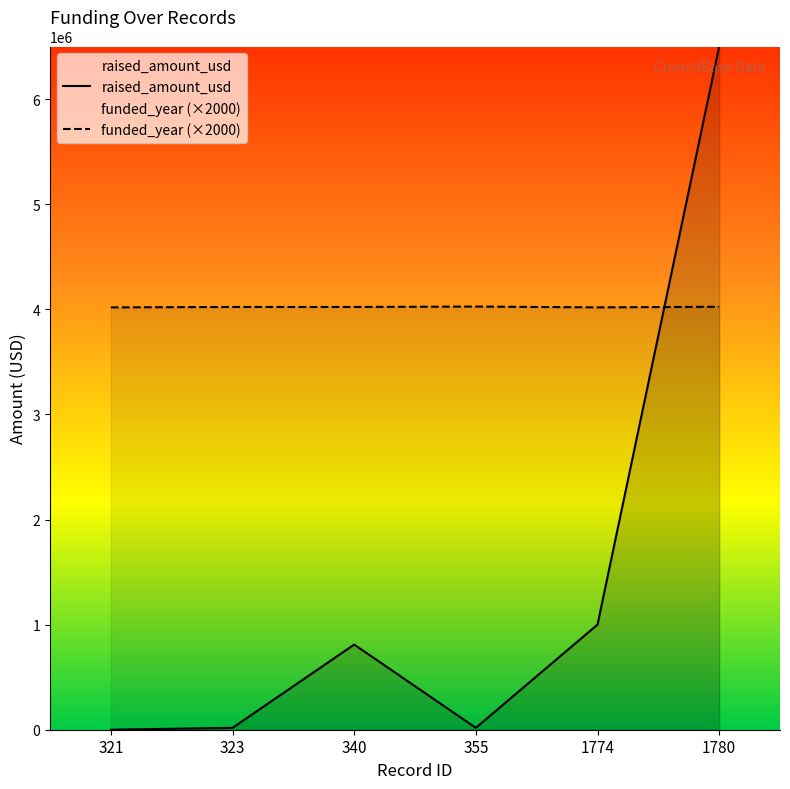

Where do funded_year (×2000) and raised_amount_usd first cross each other?

1774 and 1780